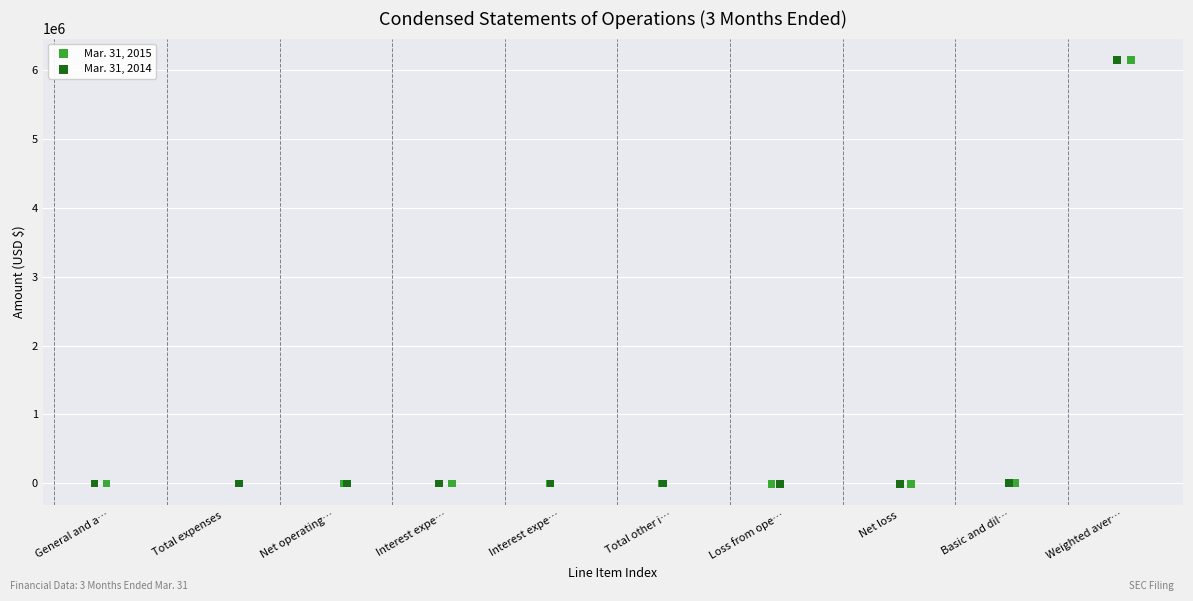

Which series has the largest Y range (max minus min)?

Mar. 31, 2015